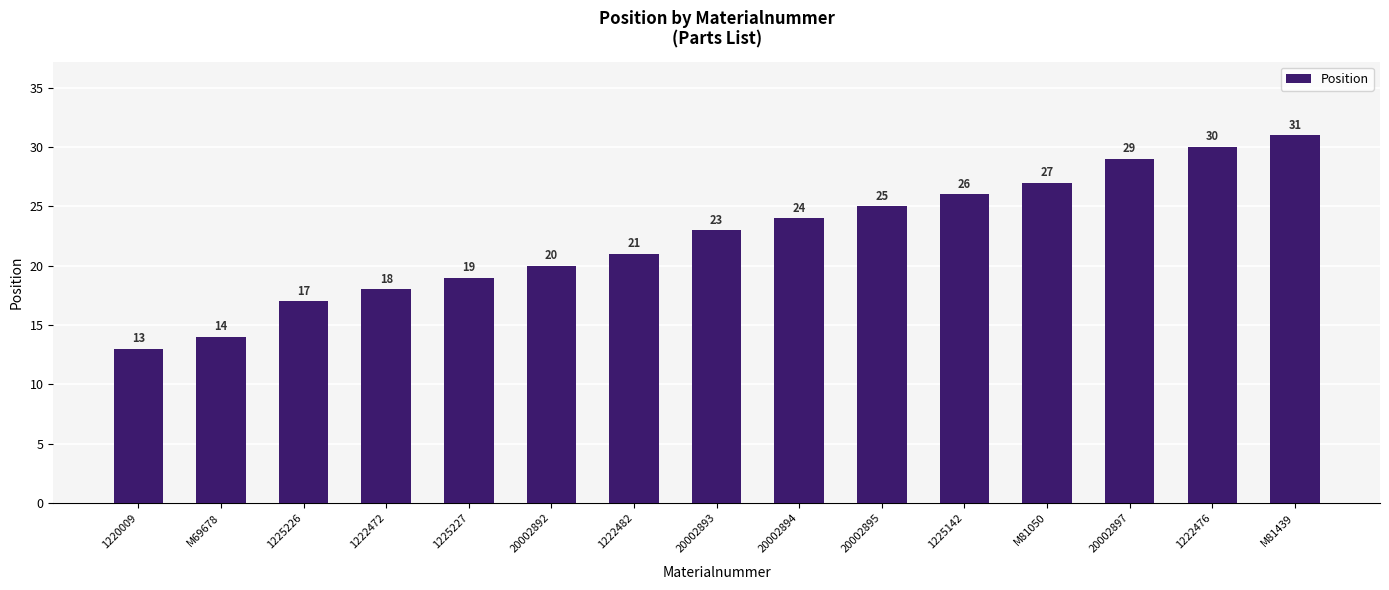

Reading left to right, what are all the values shown in this chart?

1220009=13	M69678=14	1225226=17	1222472=18	1225227=19	20002892=20	1222482=21	20002893=23	20002894=24	20002895=25	1225142=26	M81050=27	20002897=29	1222476=30	M81439=31